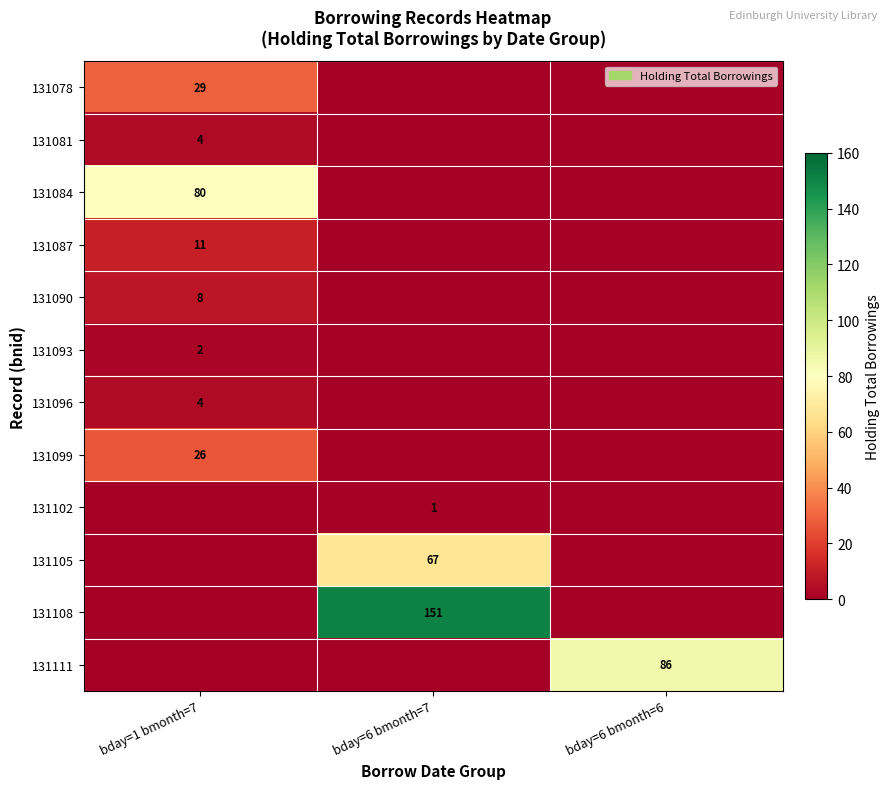

What is the difference between the maximum and minimum values in the 131099 series?

26